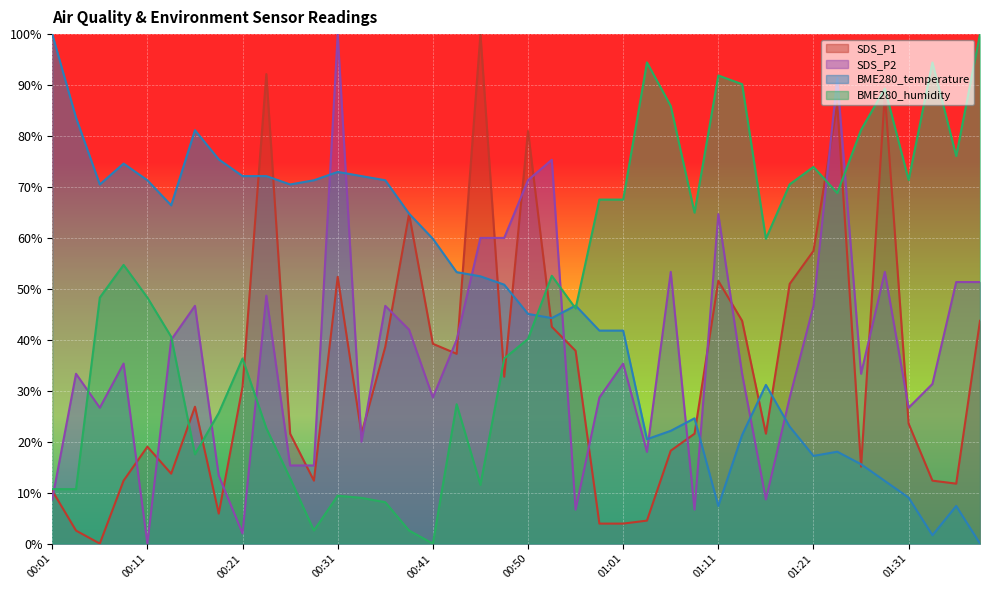

At how many categories does at least one series exceed 6?

40